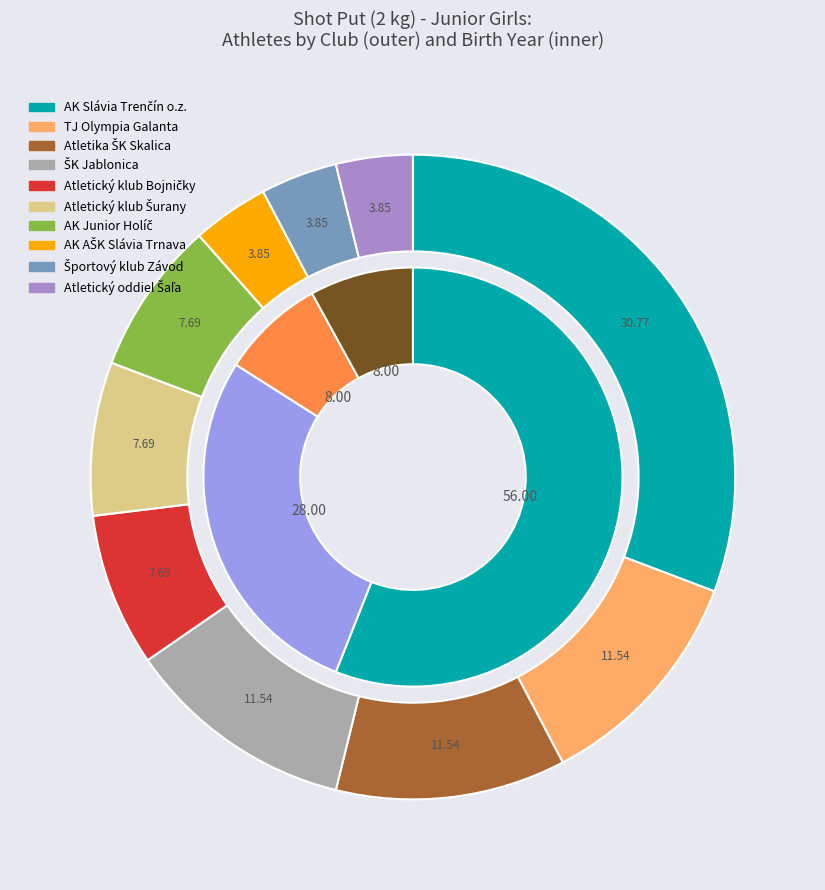

Count the number of slices in the pie.

8